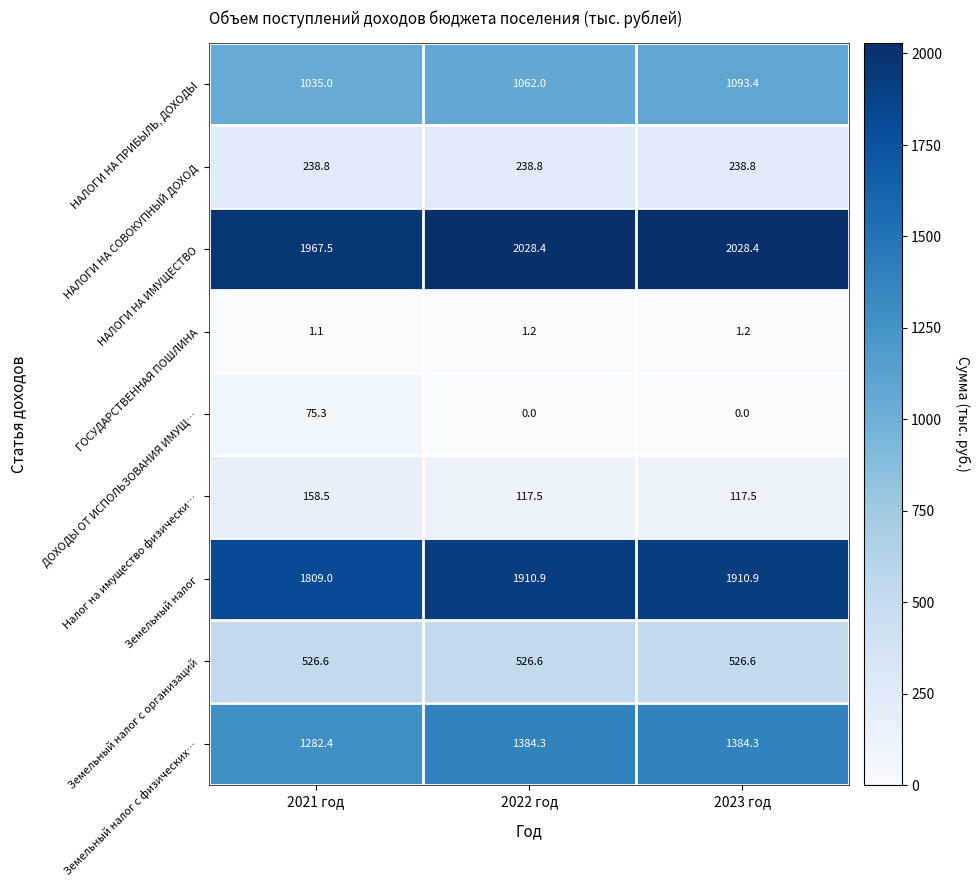

At which category is the sum across all series the highest?

2023 год